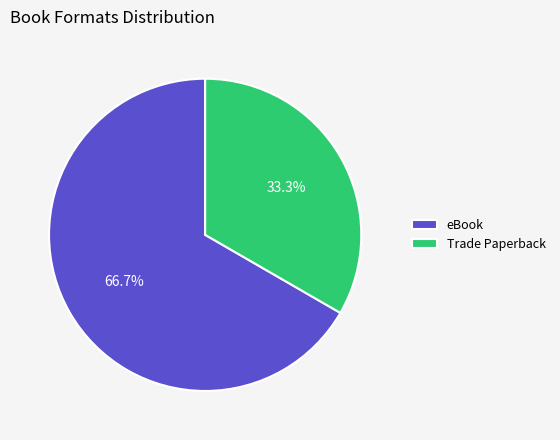

Count the number of slices in the pie.

2